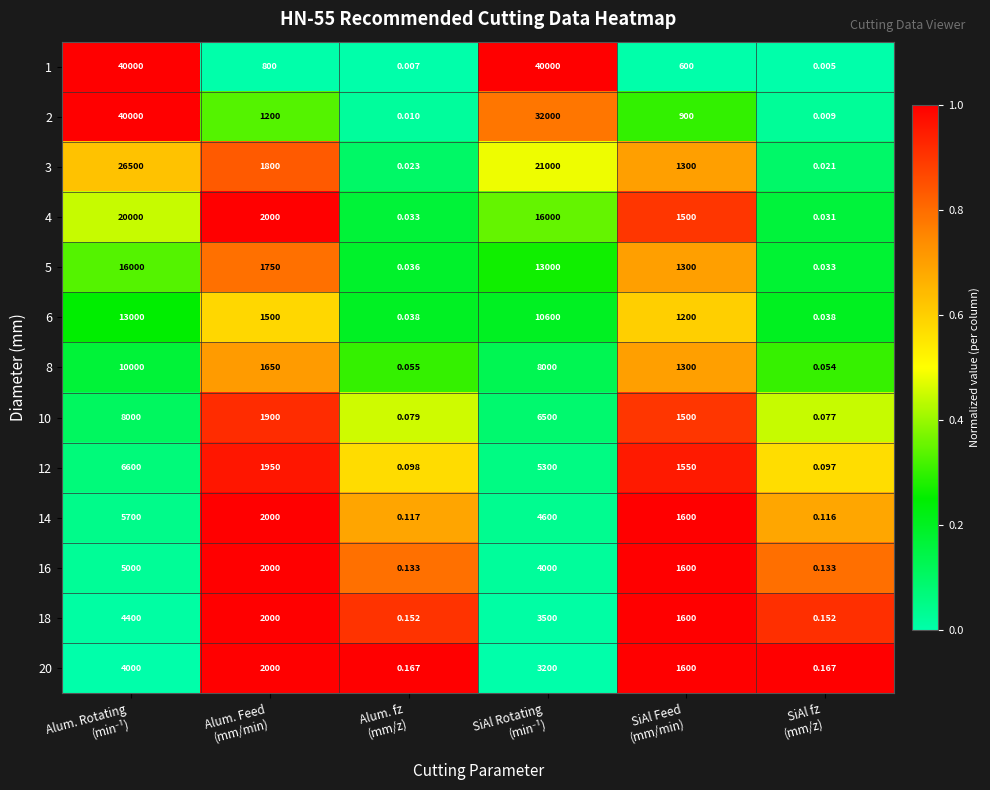

How many series are shown in this chart?

13